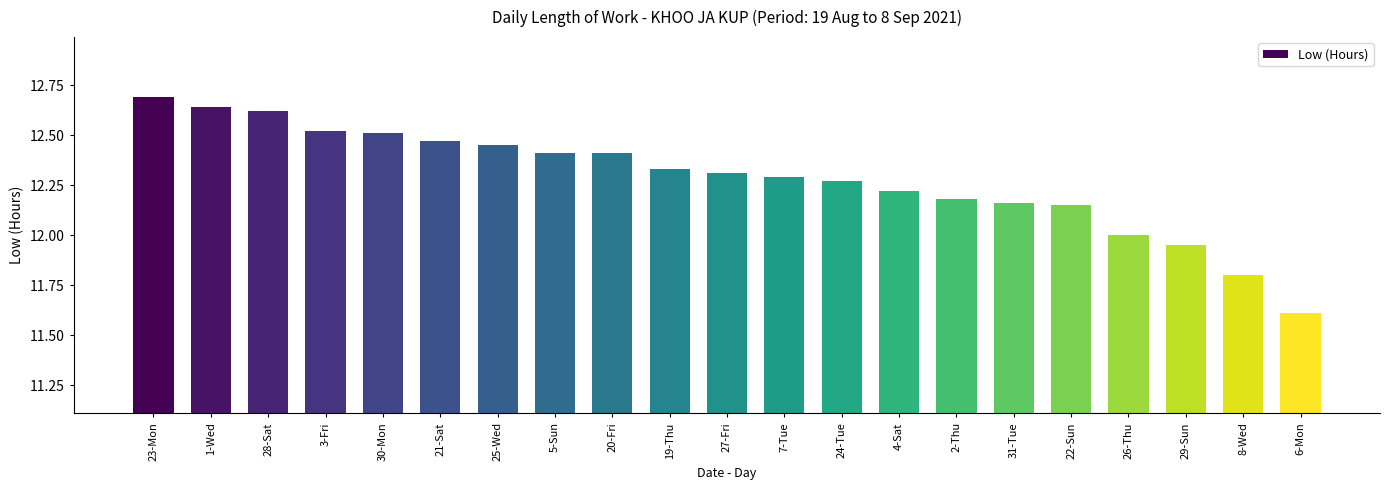

What is the ratio of the value at 20-Fri to the value at 2-Thu?

1.0